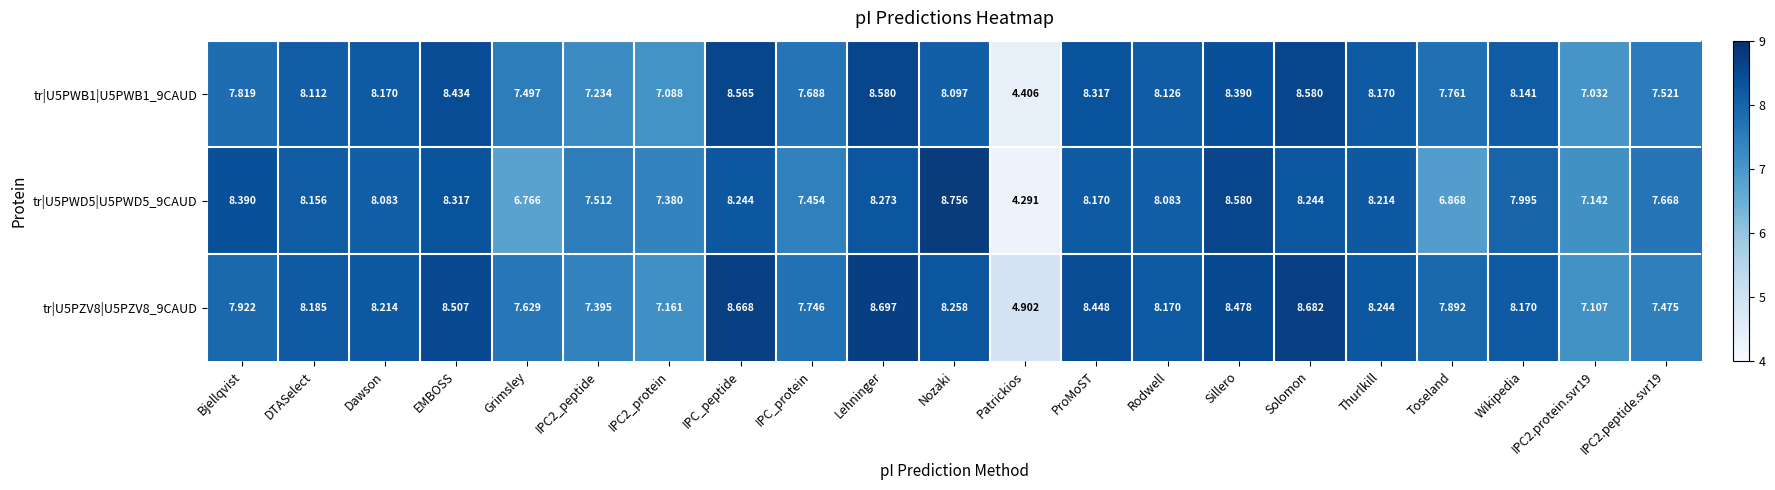

What is the total value across all series at Wikipedia?

24.3